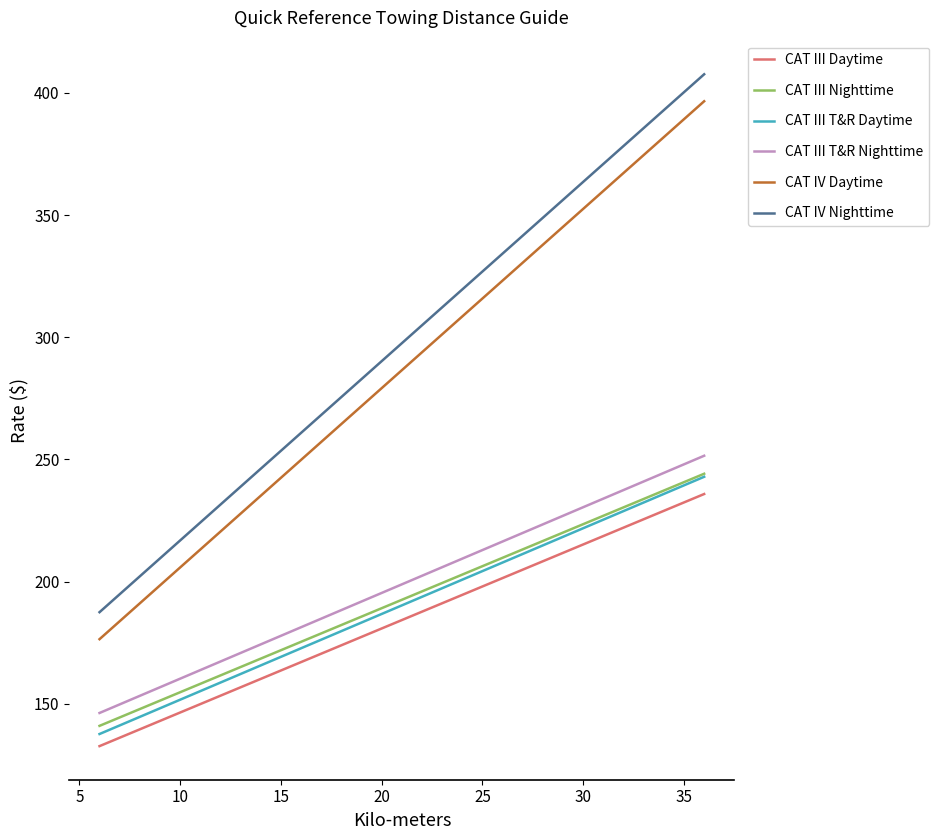

True or false: CAT IV Daytime and CAT III Nighttime intersect in this chart.

False